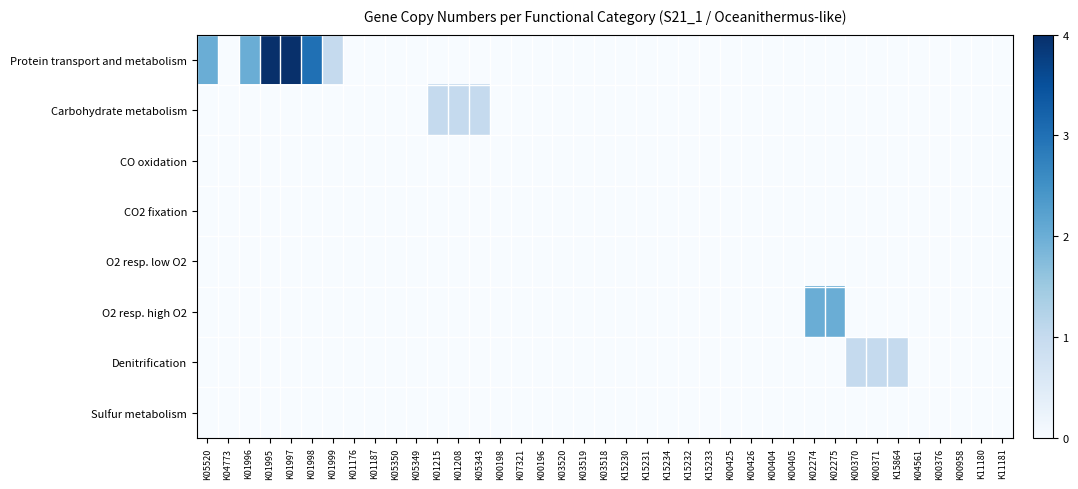

Reading right to left, transcribe all the data shown in this chart.

Protein transport and metabolism: K11181=0	K11180=0	K00958=0	K00376=0	K04561=0	K15864=0	K00371=0	K00370=0	K02275=0	K02274=0	K00405=0	K00404=0	K00426=0	K00425=0	K15233=0	K15232=0	K15234=0	K15231=0	K15230=0	K03518=0	K03519=0	K03520=0	K00196=0	K07321=0	K00198=0	K05343=0	K01208=0	K01215=0	K05349=0	K05350=0	K01187=0	K01176=0	K01999=1	K01998=3	K01997=4	K01995=4	K01996=2	K04773=0	K05520=2
Carbohydrate metabolism: K11181=0	K11180=0	K00958=0	K00376=0	K04561=0	K15864=0	K00371=0	K00370=0	K02275=0	K02274=0	K00405=0	K00404=0	K00426=0	K00425=0	K15233=0	K15232=0	K15234=0	K15231=0	K15230=0	K03518=0	K03519=0	K03520=0	K00196=0	K07321=0	K00198=0	K05343=1	K01208=1	K01215=1	K05349=0	K05350=0	K01187=0	K01176=0	K01999=0	K01998=0	K01997=0	K01995=0	K01996=0	K04773=0	K05520=0
CO oxidation: K11181=0	K11180=0	K00958=0	K00376=0	K04561=0	K15864=0	K00371=0	K00370=0	K02275=0	K02274=0	K00405=0	K00404=0	K00426=0	K00425=0	K15233=0	K15232=0	K15234=0	K15231=0	K15230=0	K03518=0	K03519=0	K03520=0	K00196=0	K07321=0	K00198=0	K05343=0	K01208=0	K01215=0	K05349=0	K05350=0	K01187=0	K01176=0	K01999=0	K01998=0	K01997=0	K01995=0	K01996=0	K04773=0	K05520=0
CO2 fixation: K11181=0	K11180=0	K00958=0	K00376=0	K04561=0	K15864=0	K00371=0	K00370=0	K02275=0	K02274=0	K00405=0	K00404=0	K00426=0	K00425=0	K15233=0	K15232=0	K15234=0	K15231=0	K15230=0	K03518=0	K03519=0	K03520=0	K00196=0	K07321=0	K00198=0	K05343=0	K01208=0	K01215=0	K05349=0	K05350=0	K01187=0	K01176=0	K01999=0	K01998=0	K01997=0	K01995=0	K01996=0	K04773=0	K05520=0
O2 resp. low O2: K11181=0	K11180=0	K00958=0	K00376=0	K04561=0	K15864=0	K00371=0	K00370=0	K02275=0	K02274=0	K00405=0	K00404=0	K00426=0	K00425=0	K15233=0	K15232=0	K15234=0	K15231=0	K15230=0	K03518=0	K03519=0	K03520=0	K00196=0	K07321=0	K00198=0	K05343=0	K01208=0	K01215=0	K05349=0	K05350=0	K01187=0	K01176=0	K01999=0	K01998=0	K01997=0	K01995=0	K01996=0	K04773=0	K05520=0
O2 resp. high O2: K11181=0	K11180=0	K00958=0	K00376=0	K04561=0	K15864=0	K00371=0	K00370=0	K02275=2	K02274=2	K00405=0	K00404=0	K00426=0	K00425=0	K15233=0	K15232=0	K15234=0	K15231=0	K15230=0	K03518=0	K03519=0	K03520=0	K00196=0	K07321=0	K00198=0	K05343=0	K01208=0	K01215=0	K05349=0	K05350=0	K01187=0	K01176=0	K01999=0	K01998=0	K01997=0	K01995=0	K01996=0	K04773=0	K05520=0
Denitrification: K11181=0	K11180=0	K00958=0	K00376=0	K04561=0	K15864=1	K00371=1	K00370=1	K02275=0	K02274=0	K00405=0	K00404=0	K00426=0	K00425=0	K15233=0	K15232=0	K15234=0	K15231=0	K15230=0	K03518=0	K03519=0	K03520=0	K00196=0	K07321=0	K00198=0	K05343=0	K01208=0	K01215=0	K05349=0	K05350=0	K01187=0	K01176=0	K01999=0	K01998=0	K01997=0	K01995=0	K01996=0	K04773=0	K05520=0
Sulfur metabolism: K11181=0	K11180=0	K00958=0	K00376=0	K04561=0	K15864=0	K00371=0	K00370=0	K02275=0	K02274=0	K00405=0	K00404=0	K00426=0	K00425=0	K15233=0	K15232=0	K15234=0	K15231=0	K15230=0	K03518=0	K03519=0	K03520=0	K00196=0	K07321=0	K00198=0	K05343=0	K01208=0	K01215=0	K05349=0	K05350=0	K01187=0	K01176=0	K01999=0	K01998=0	K01997=0	K01995=0	K01996=0	K04773=0	K05520=0